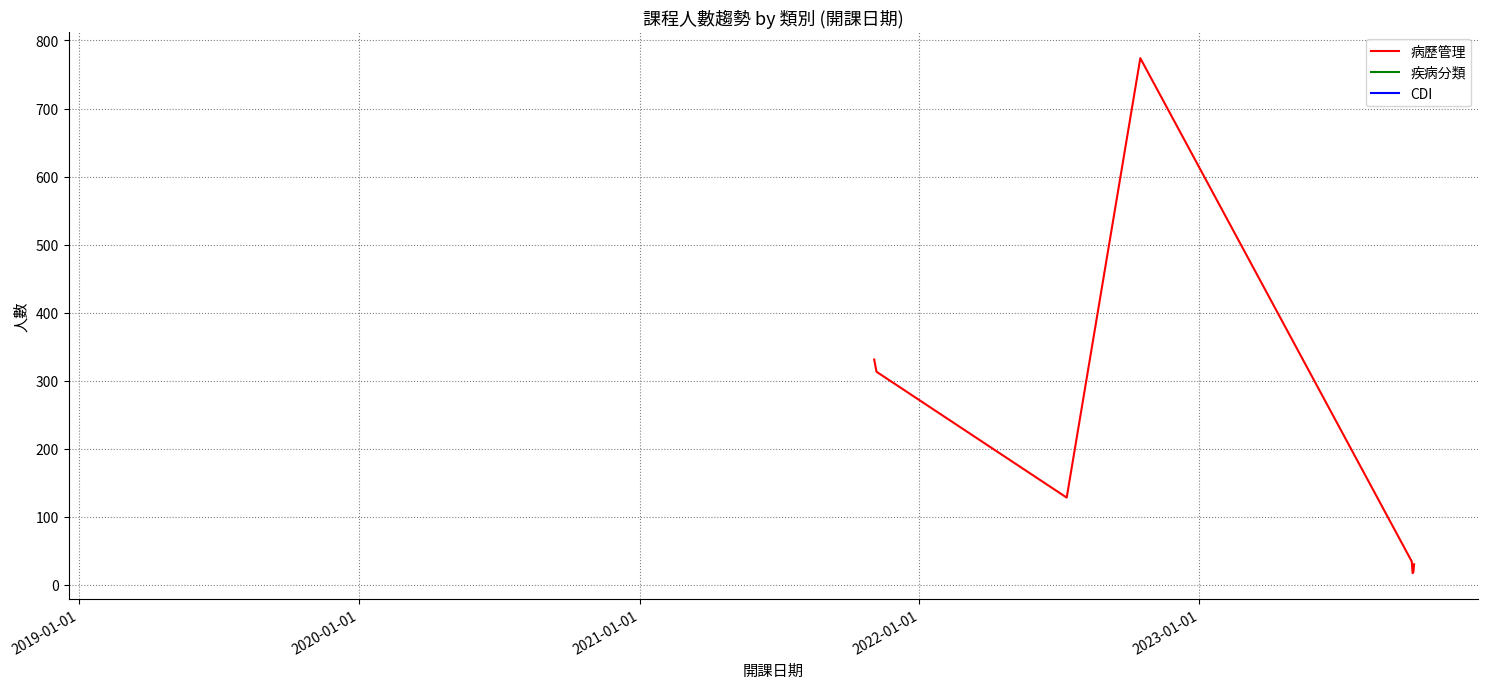

What is the minimum value for 病歷管理?

17